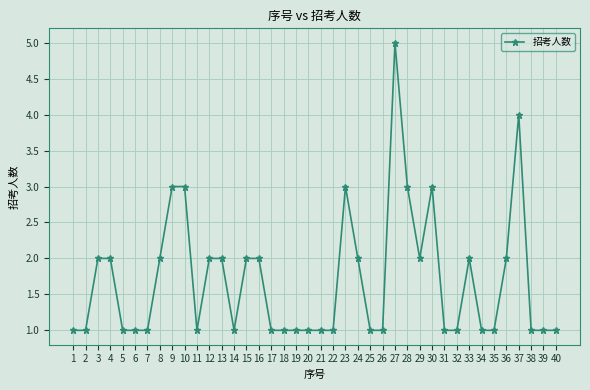

What is the sum of the values at 3 and 8?

4